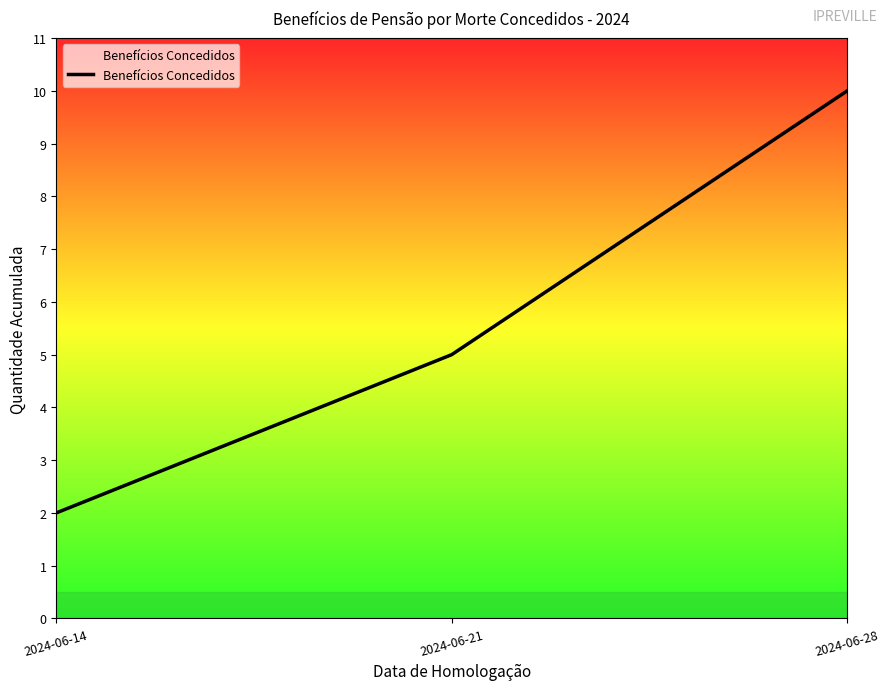

How many lines are shown in the chart?

1